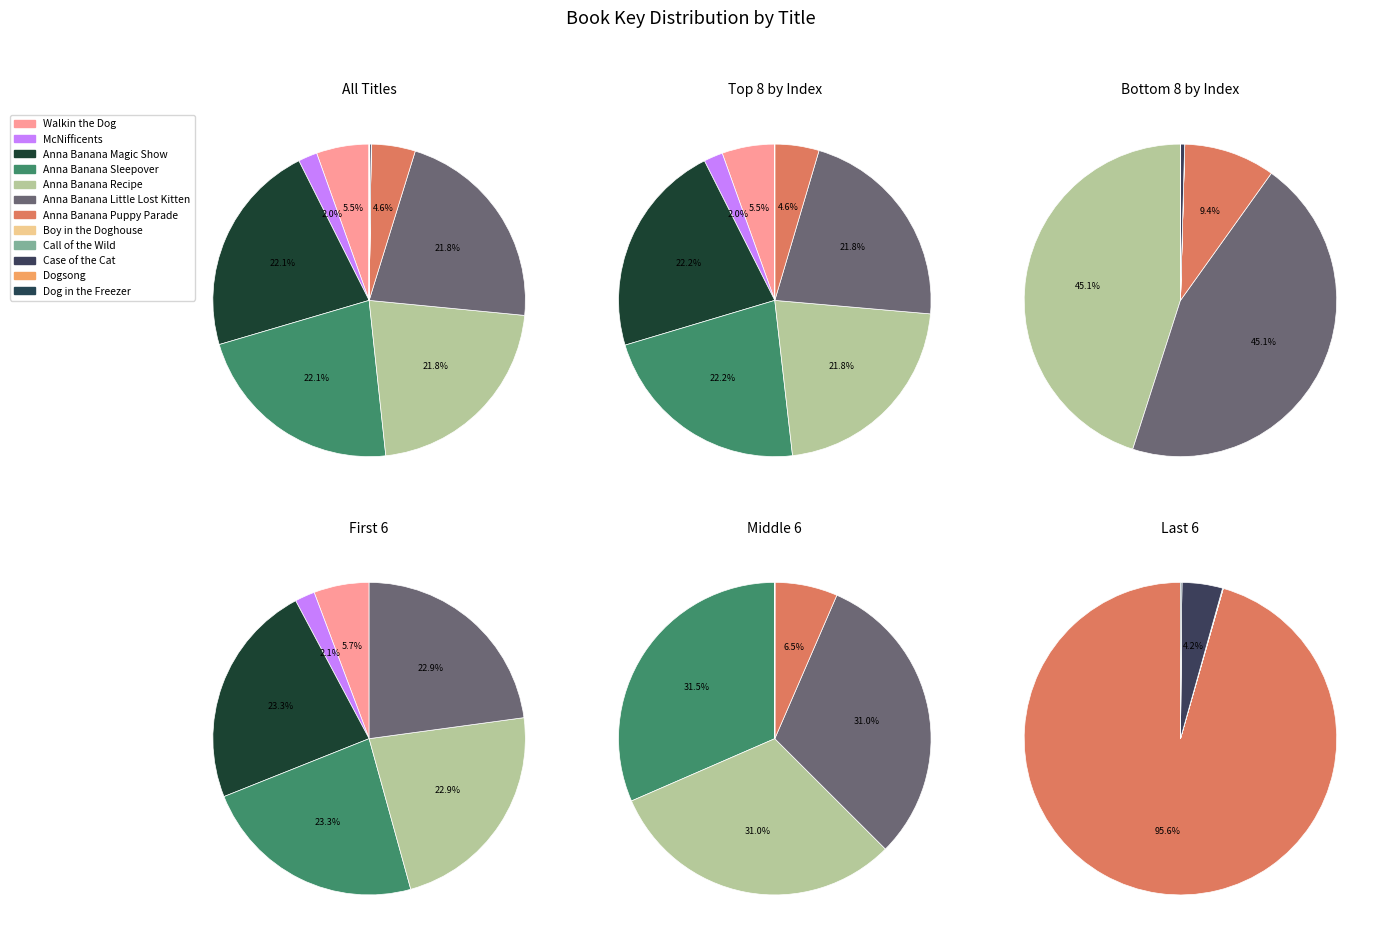

Rank the categories by value from highest to lowest.

Anna Banana Magic Show, Anna Banana Sleepover, Anna Banana Recipe, Anna Banana Little Lost Kitten, Walkin the Dog, Anna Banana Puppy Parade, McNifficents, Case of the Cat, Dog in the Freezer, Call of the Wild, Dogsong, Boy in the Doghouse